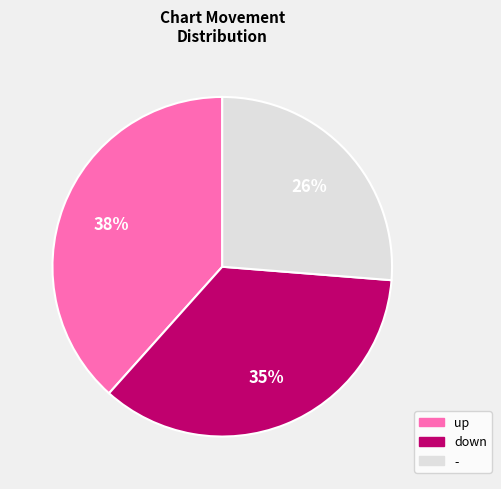

Approximately how many times larger is the value at - compared to down?

0.7